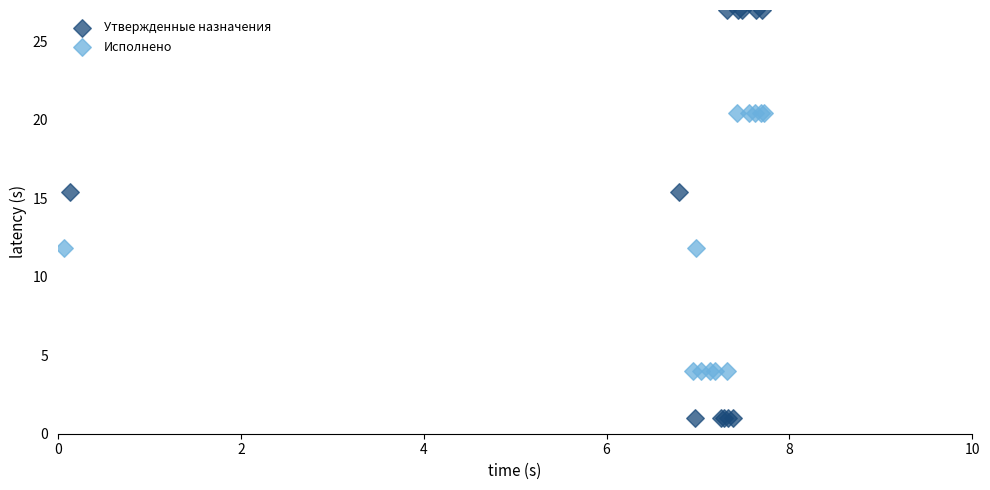

Which series has the widest spread of Y values?

Утвержденные назначения